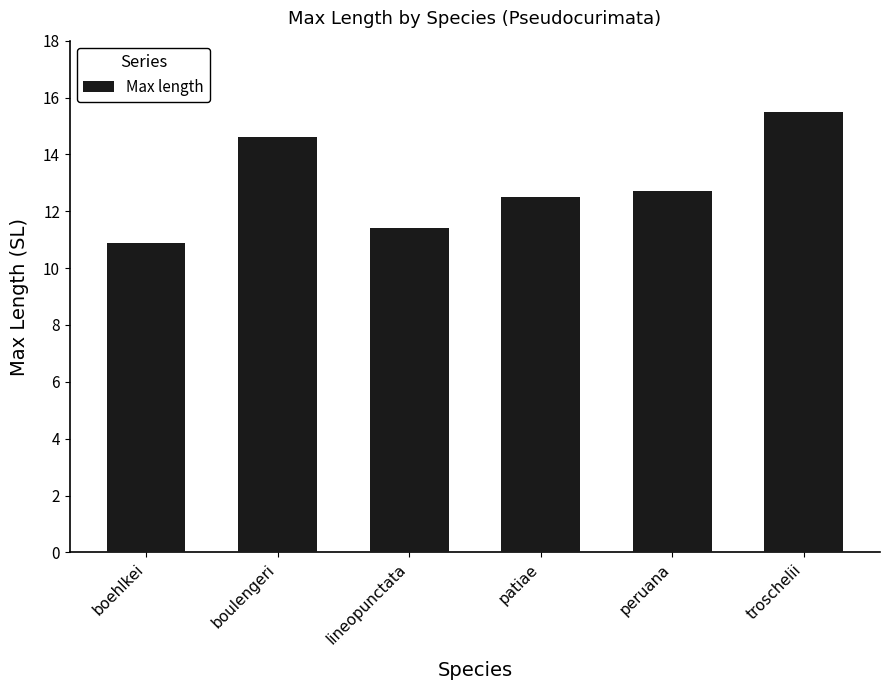

What is the change in value from boulengeri to patiae?

-2.1